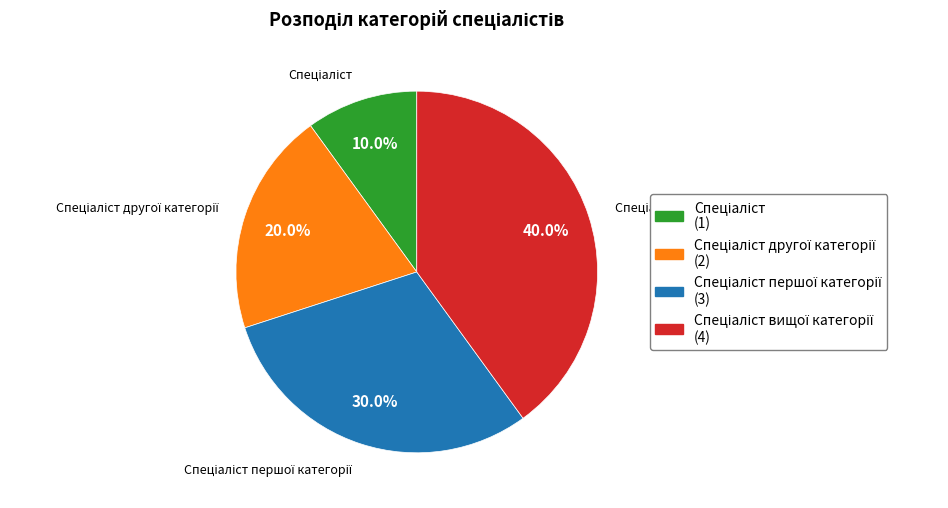

Does any single category account for the majority?

No